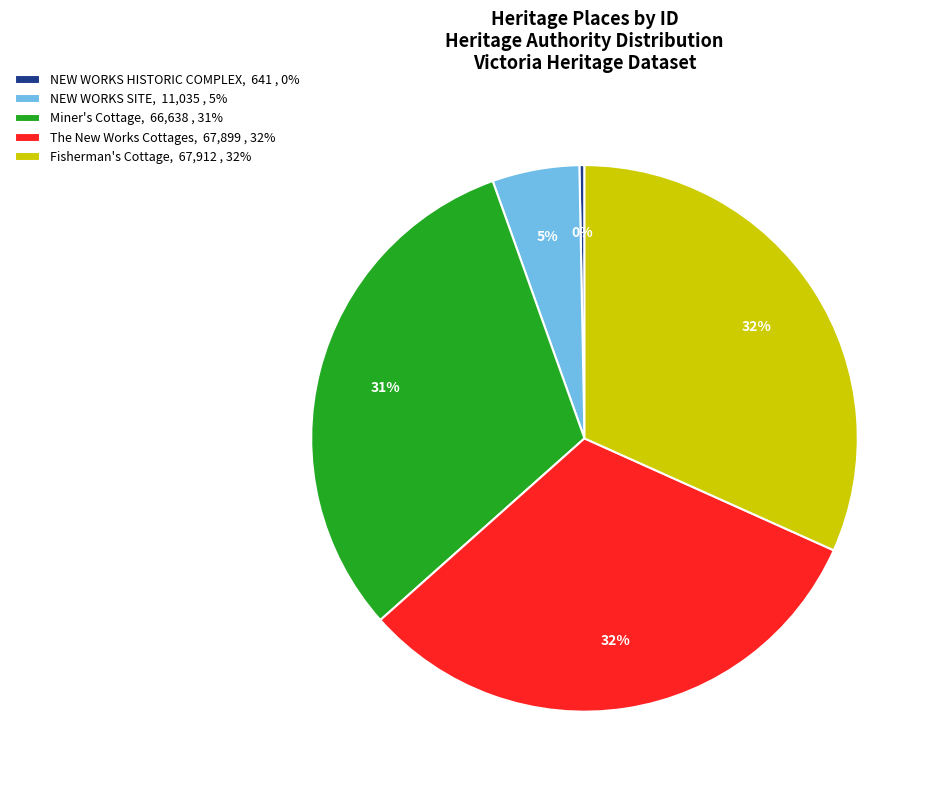

To the nearest percent, what is the average slice percentage?

20%